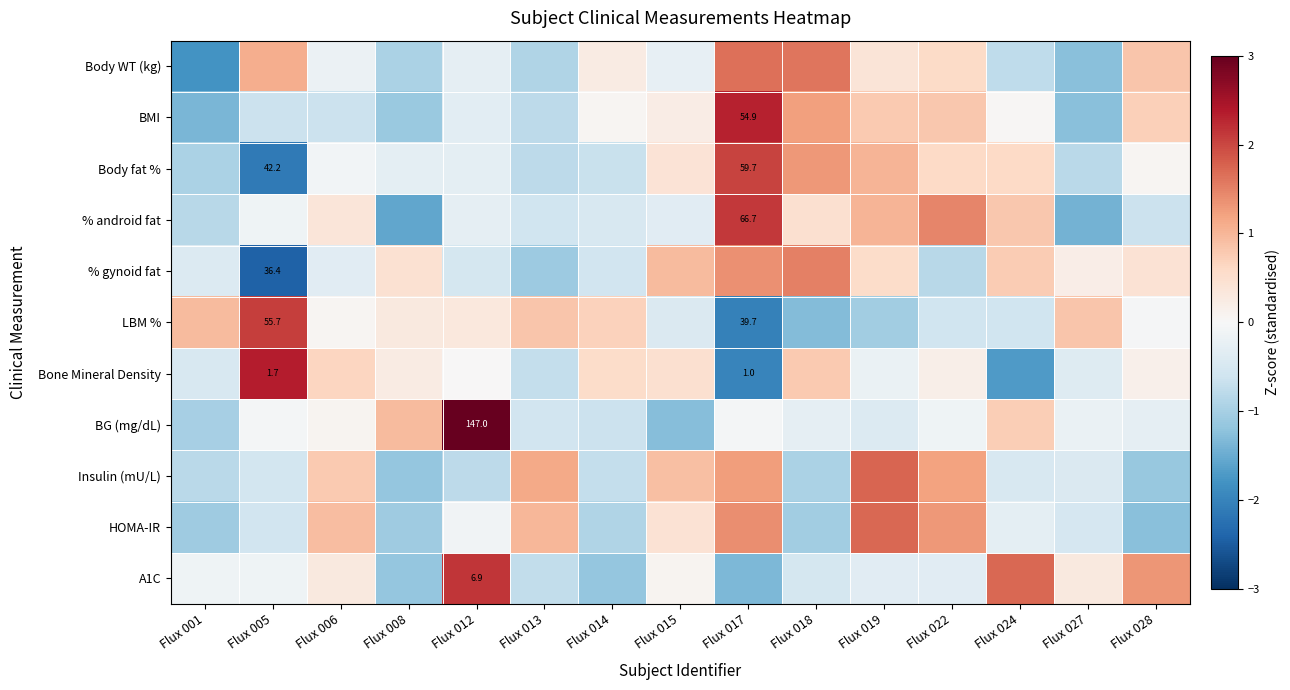

At which label does LBM % reach its peak?

Flux 005